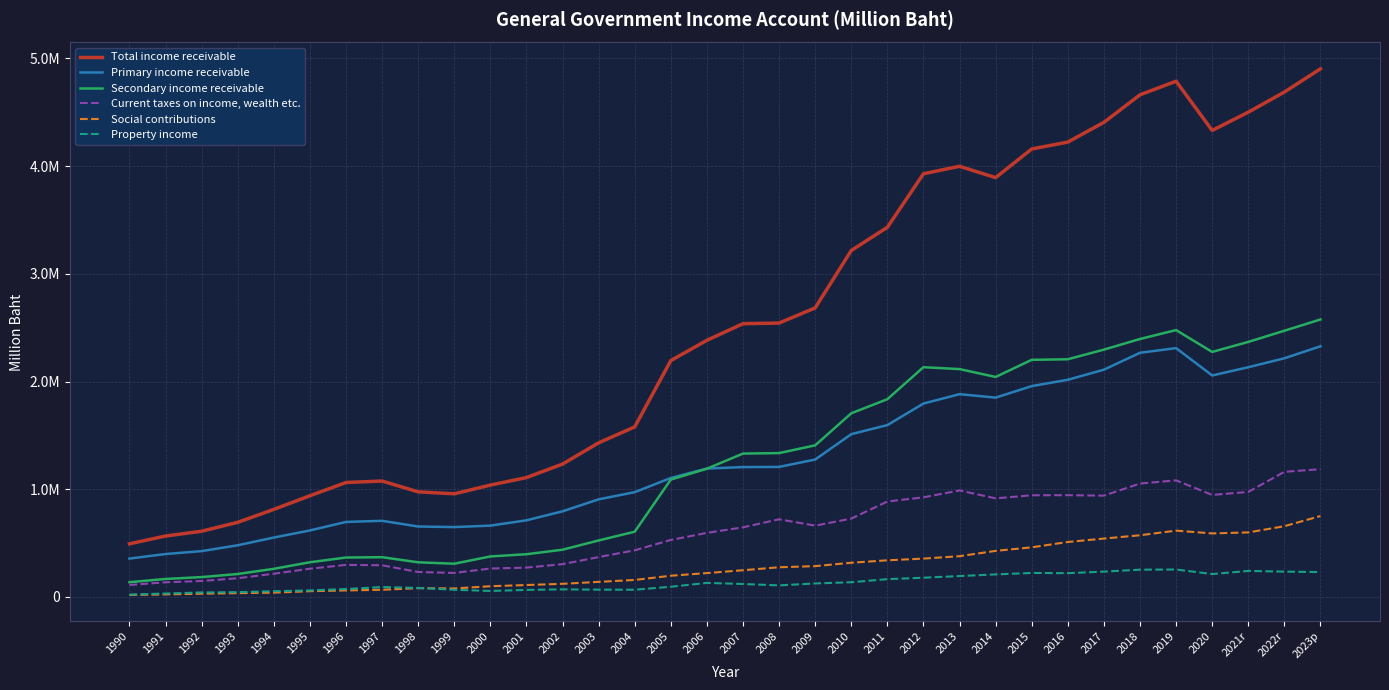

List the series in order of their peak value, lowest first.

Property income, Social contributions, Current taxes on income, wealth etc., Primary income receivable, Secondary income receivable, Total income receivable